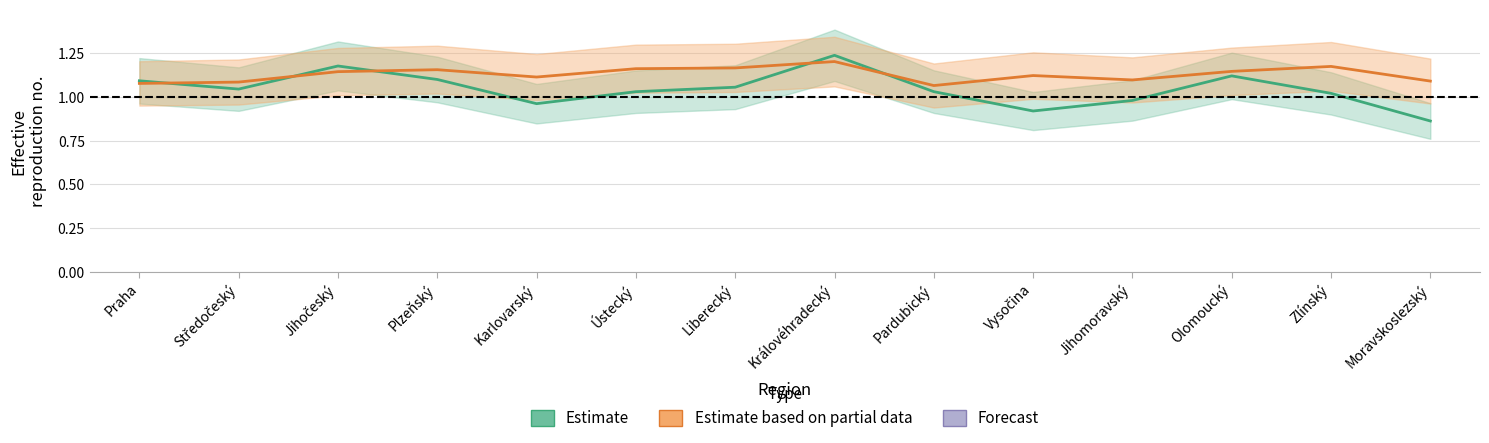

What is the value of the Estimate point at the 14th from the left?

0.9